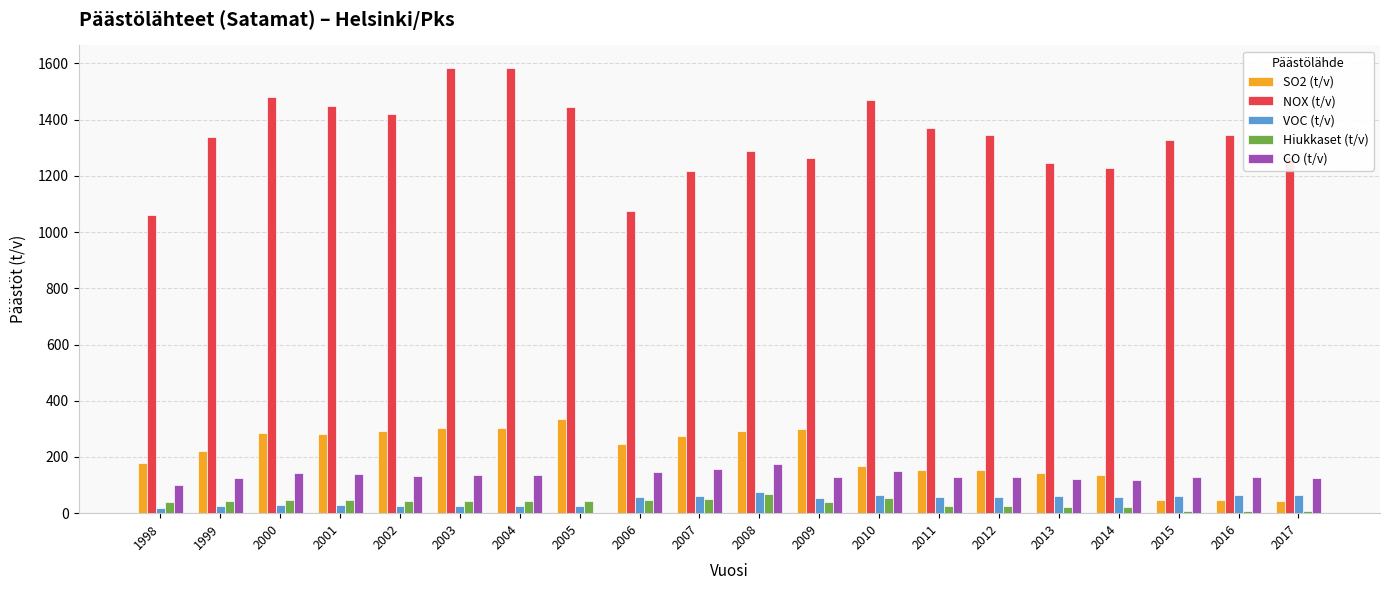

Where does the SO2 (t/v) series first go above 246?

2000